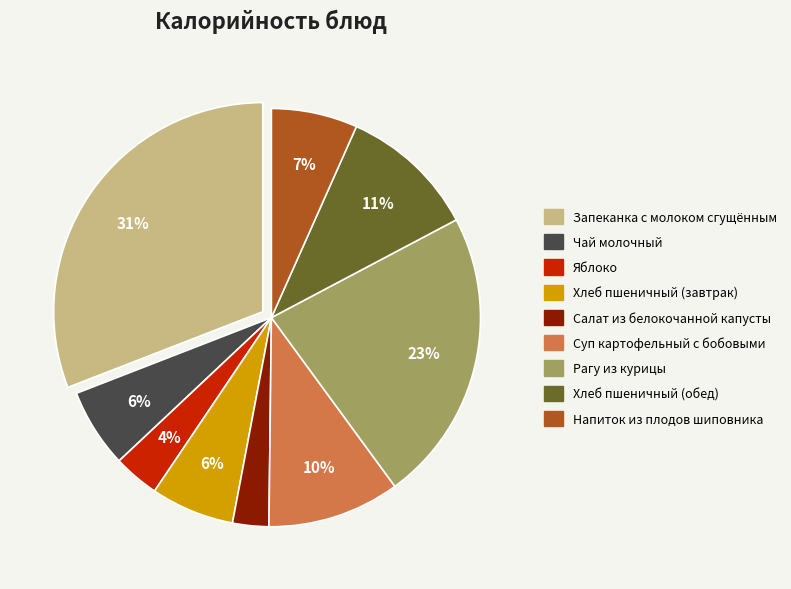

What is the largest slice in the pie chart?

Запеканка с молоком сгущённым